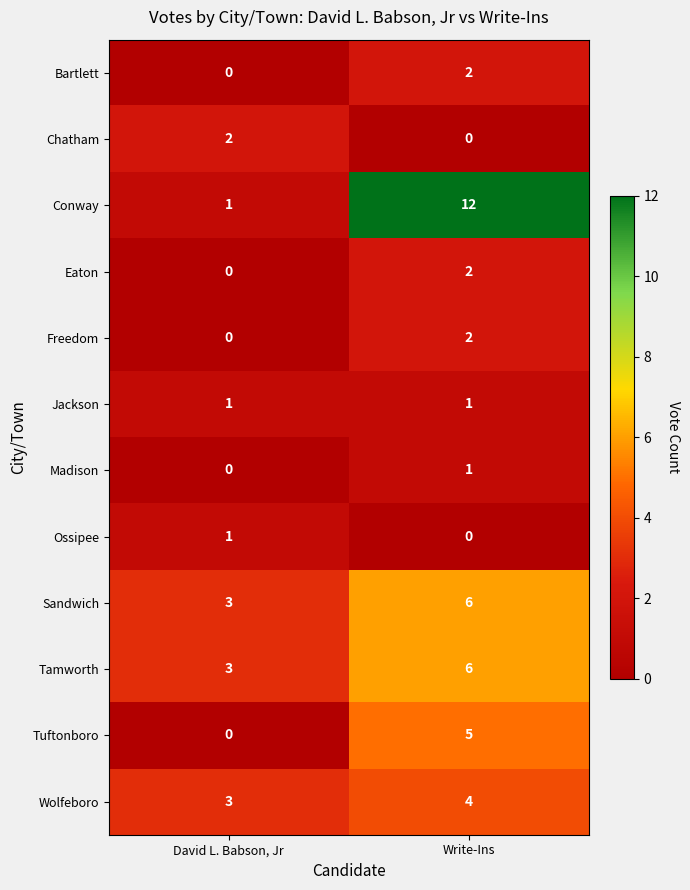

Is it true that Madison equals 2 at Write-Ins?

False